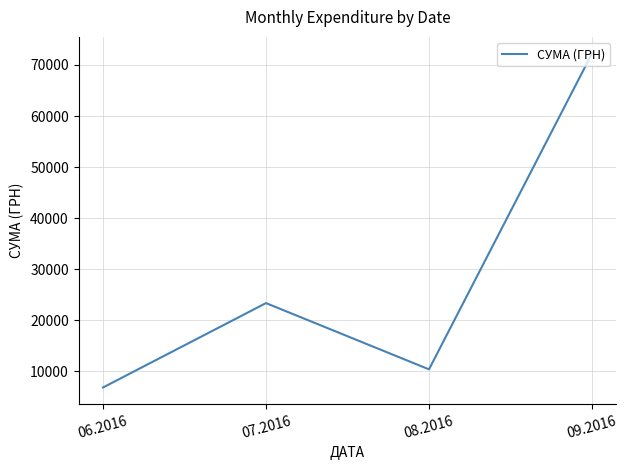

True or false: the data shows 6841.0 at 06.2016.

True